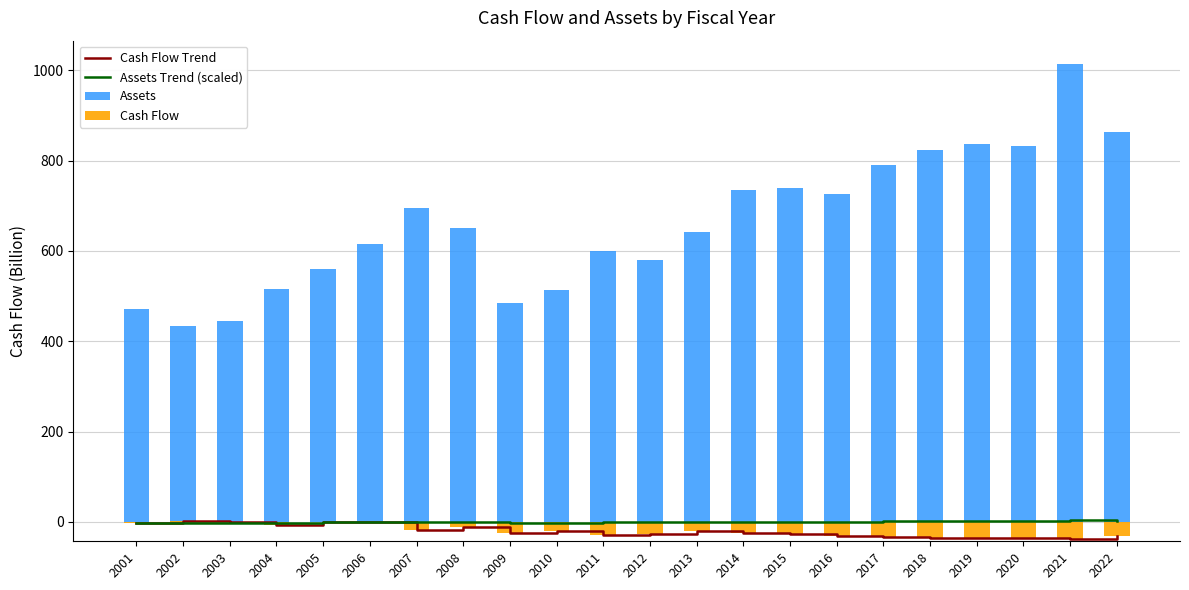

What is the sum of all Cash Flow values?

-459.1